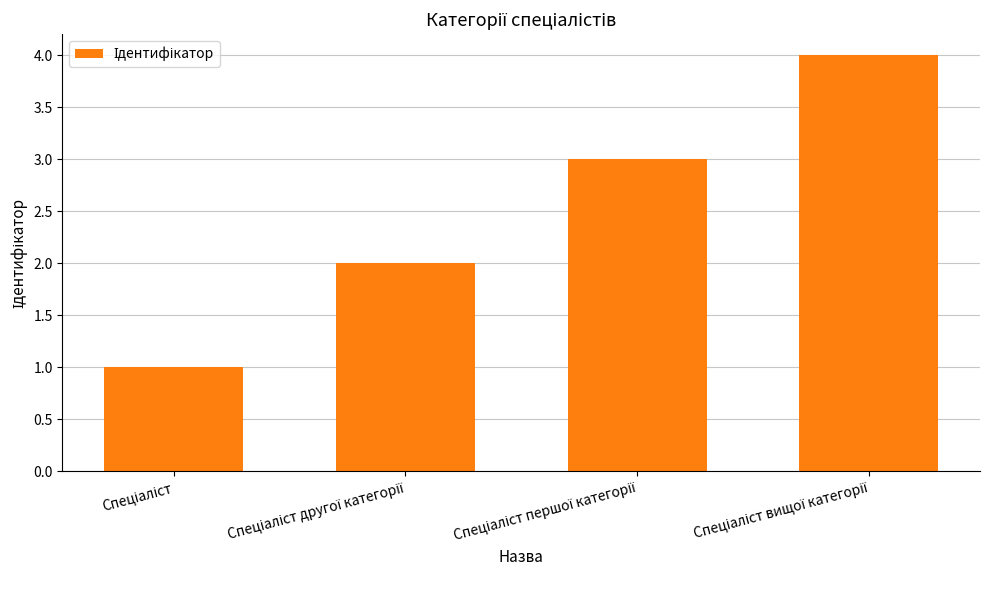

What is the difference between the maximum and minimum values?

3